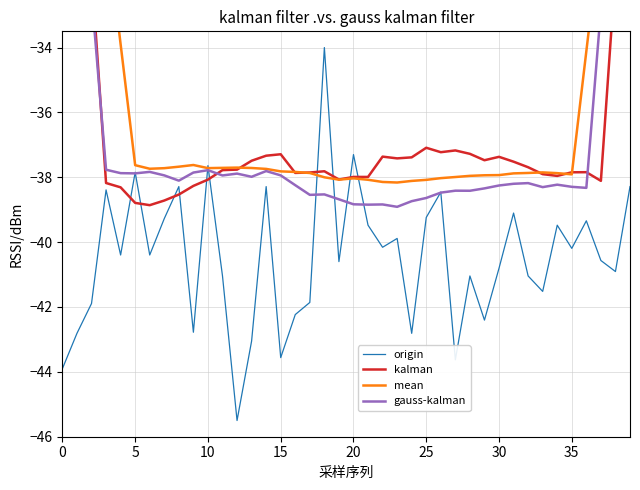

List the series in order of their peak value, highest first.

kalman, mean, gauss-kalman, origin